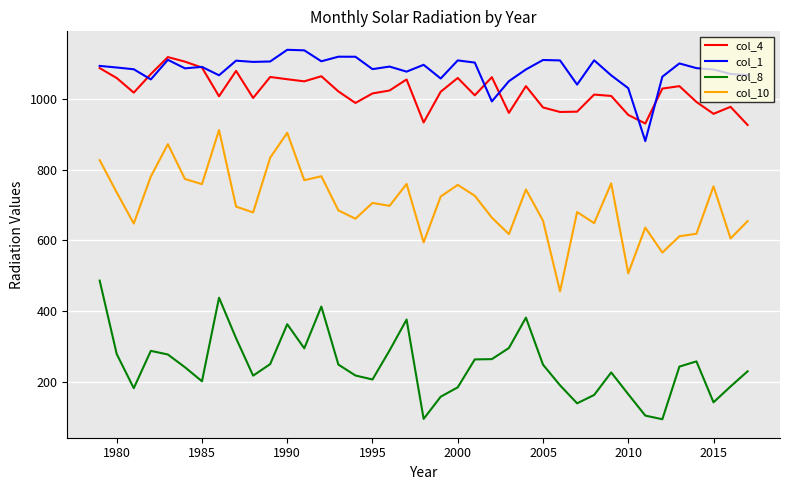

Which series has the largest total across all categories?

col_1